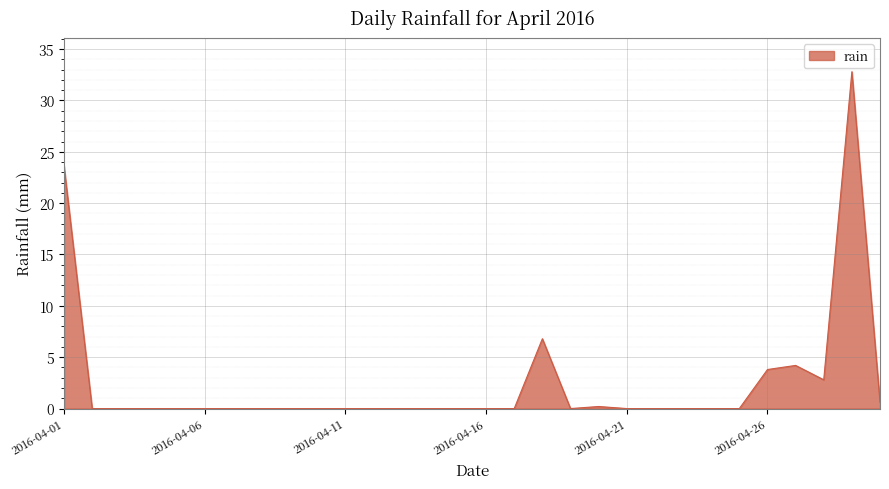

What is the greatest value displayed?

32.8